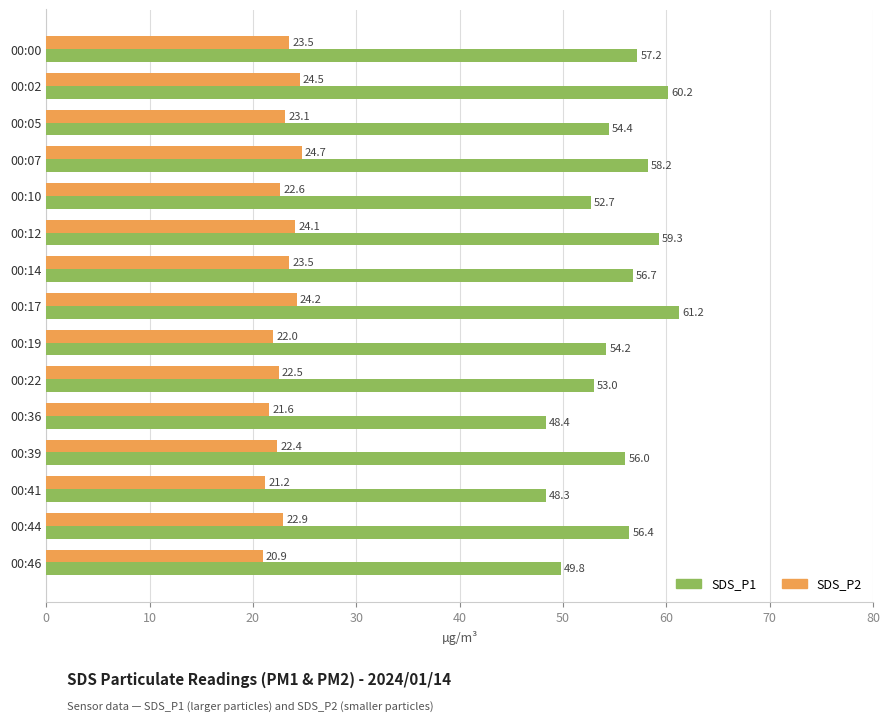

At how many categories does at least one series exceed 59?

3